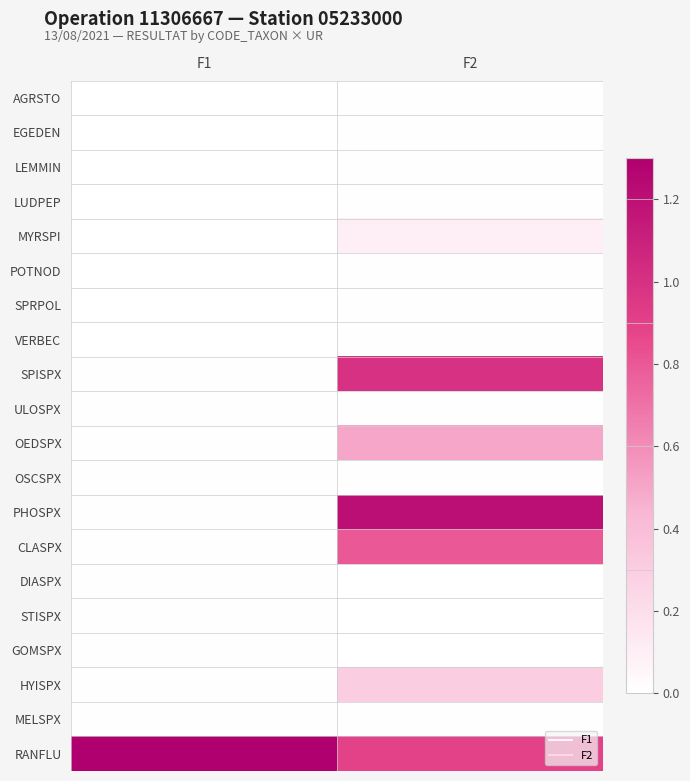

At F2, list the series in order from largest to smallest.

PHOSPX, SPISPX, RANFLU, CLASPX, OEDSPX, HYISPX, MYRSPI, AGRSTO, EGEDEN, LEMMIN, LUDPEP, POTNOD, SPRPOL, VERBEC, ULOSPX, OSCSPX, MELSPX, DIASPX, STISPX, GOMSPX